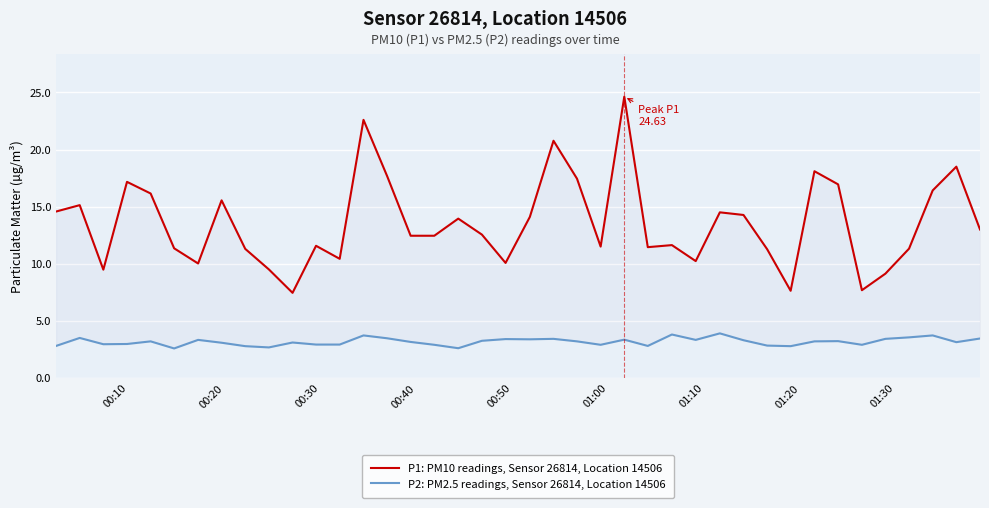

List the series in order of their overall mean, highest first.

P1: PM10 readings, Sensor 26814, Location 14506, P2: PM2.5 readings, Sensor 26814, Location 14506